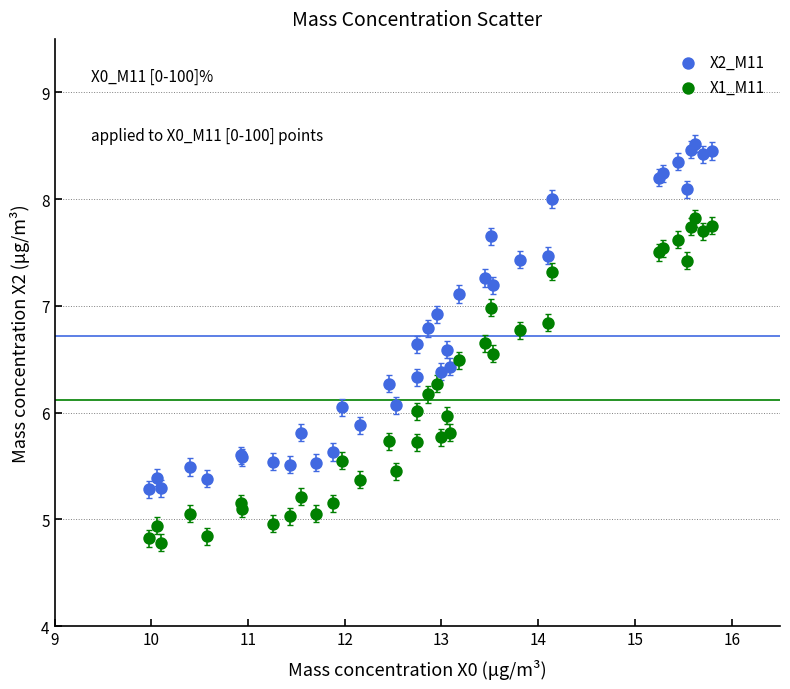

Which series contains the lowest Y value?

X1_M11